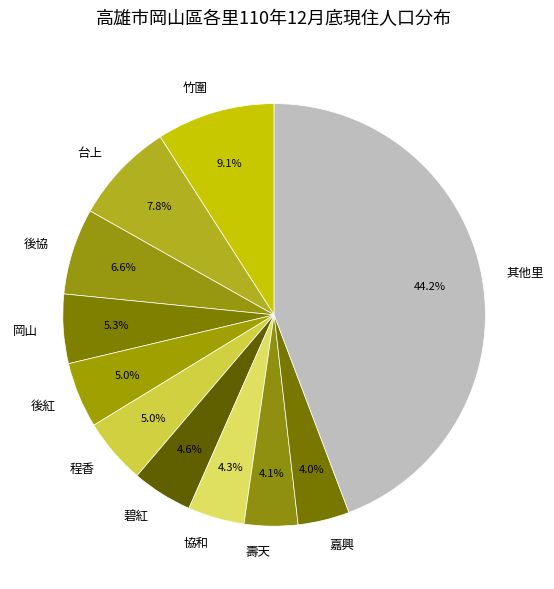

What is the total percentage of 後紅 and 台上?

12.8%